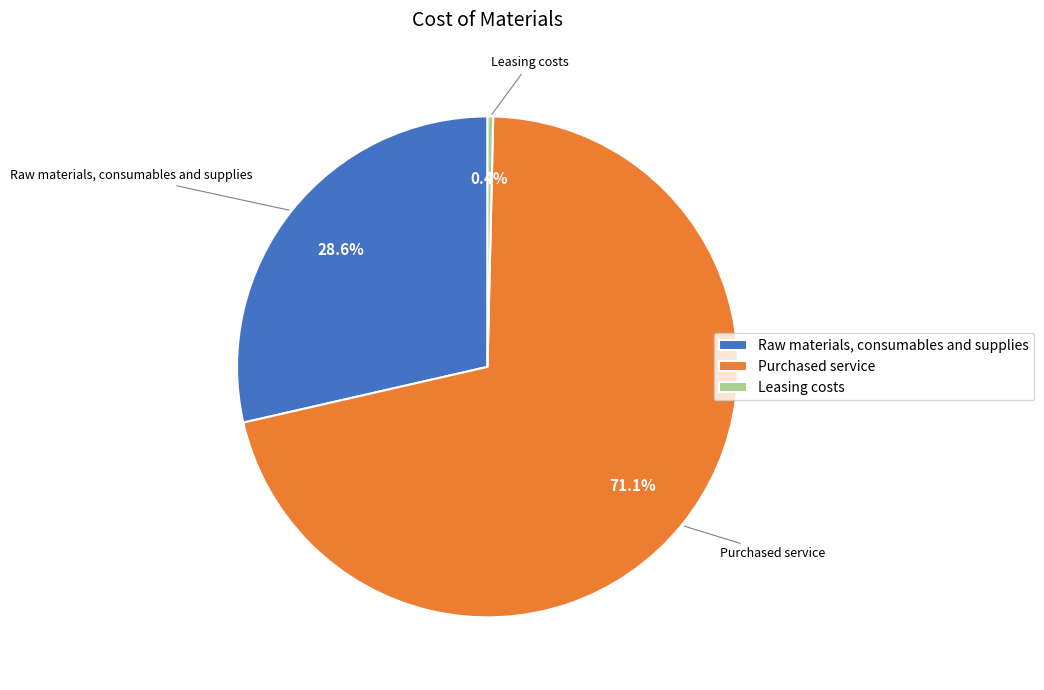

Is there a majority slice in this chart?

Yes